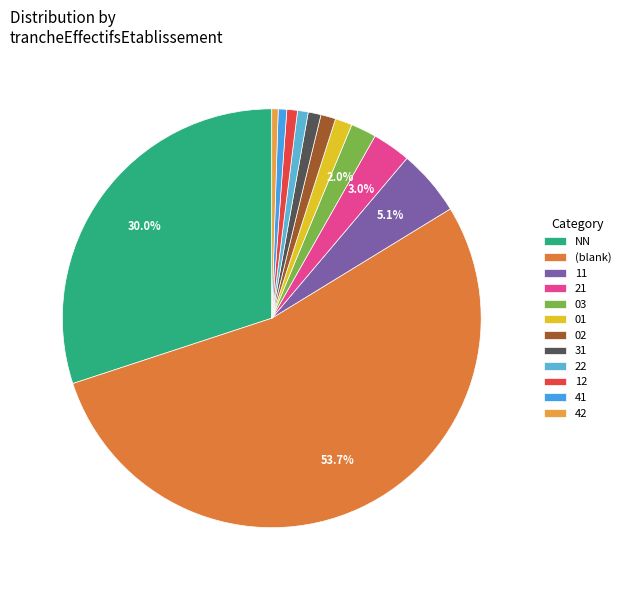

Between 41 and 01, which is larger?

01